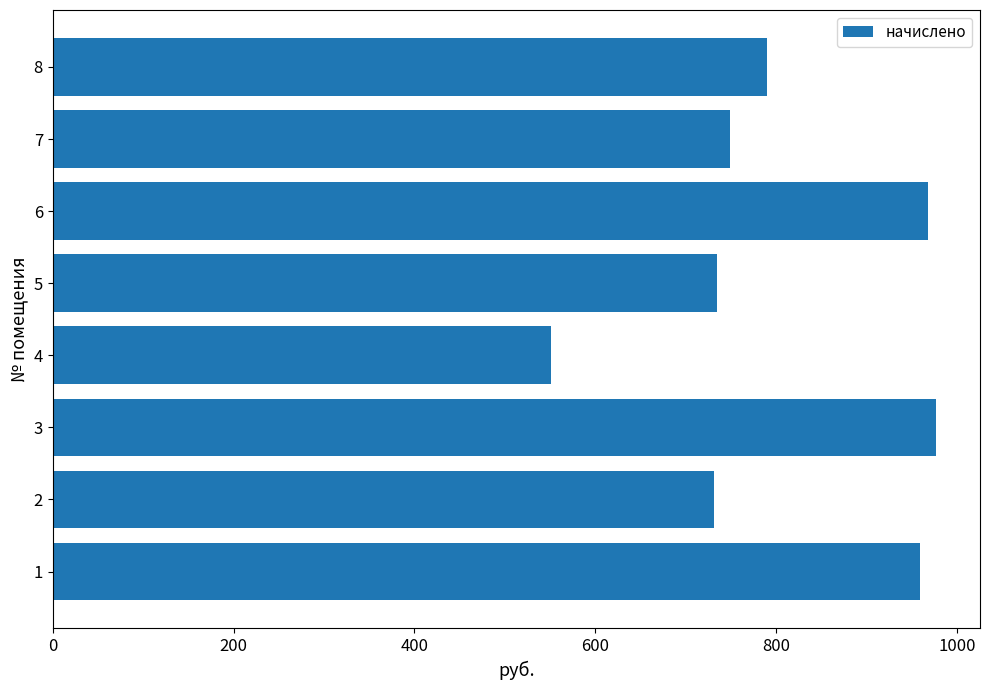

Approximately how many times larger is the value at 8 compared to 3?

0.8